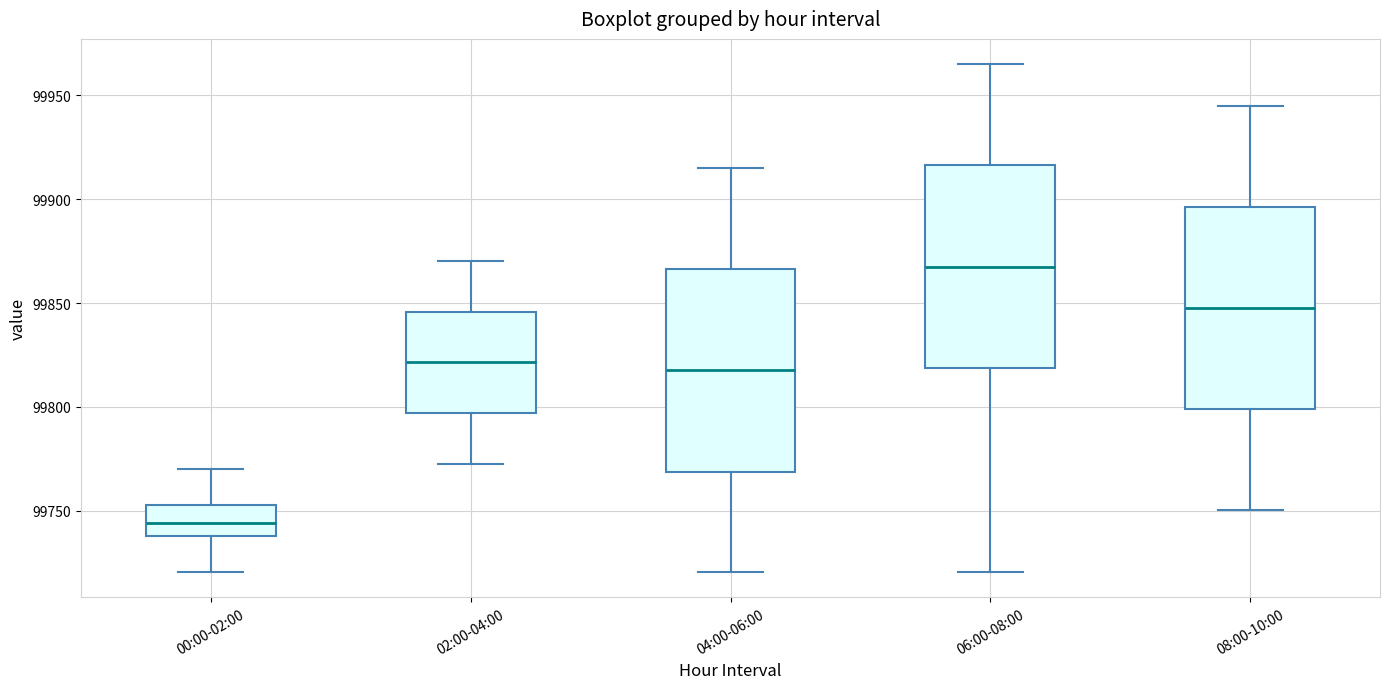

Reading left to right, transcribe this box plot: for each box, give where its median line is, the range the box spans, and where its two whiskers end, as read against the y-axis. The values are not printed on the chart, so give them approximately, as read against the axis.

00:00-02:00: median 99745, box 99740 to 99755, whiskers 99720 to 99770
02:00-04:00: median 99820, box 99795 to 99845, whiskers 99775 to 99870
04:00-06:00: median 99820, box 99770 to 99865, whiskers 99720 to 99915
06:00-08:00: median 99870, box 99820 to 99915, whiskers 99720 to 99965
08:00-10:00: median 99850, box 99800 to 99895, whiskers 99750 to 99945